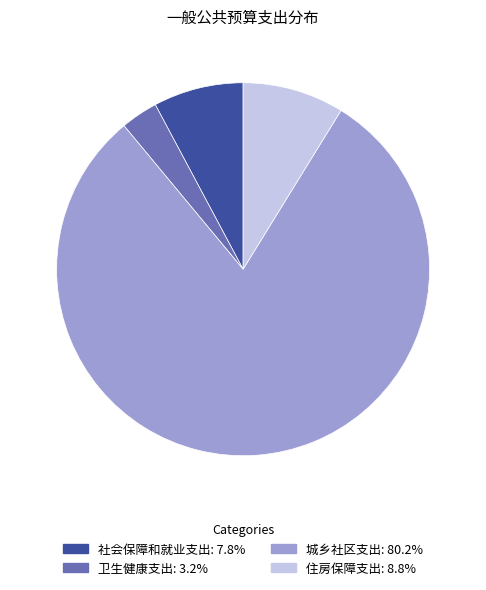

Is there any slice that represents more than half of the pie?

Yes